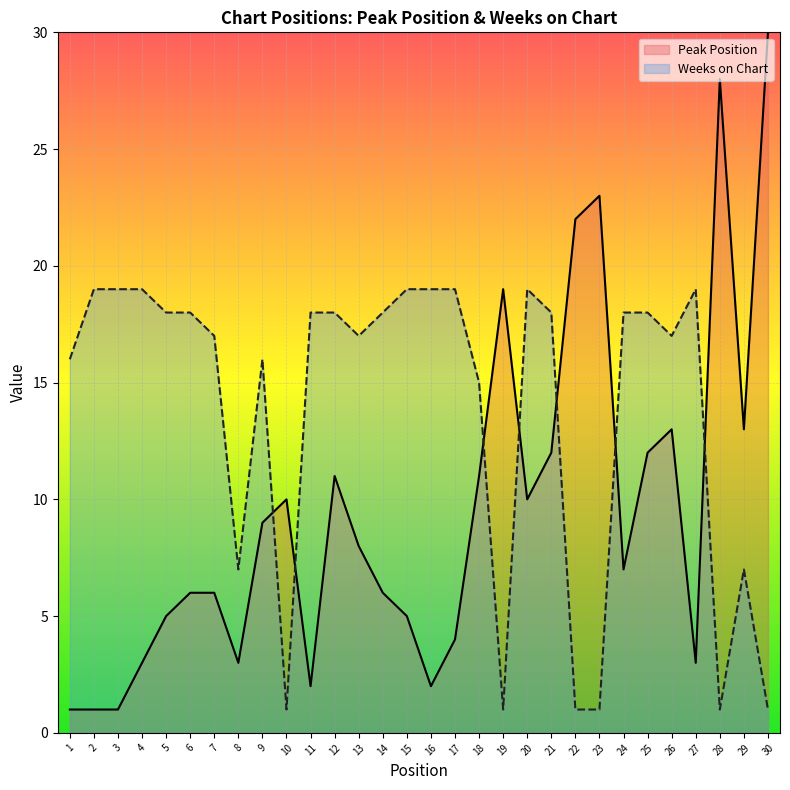

What is the spread (max minus min) of values at 8?

4